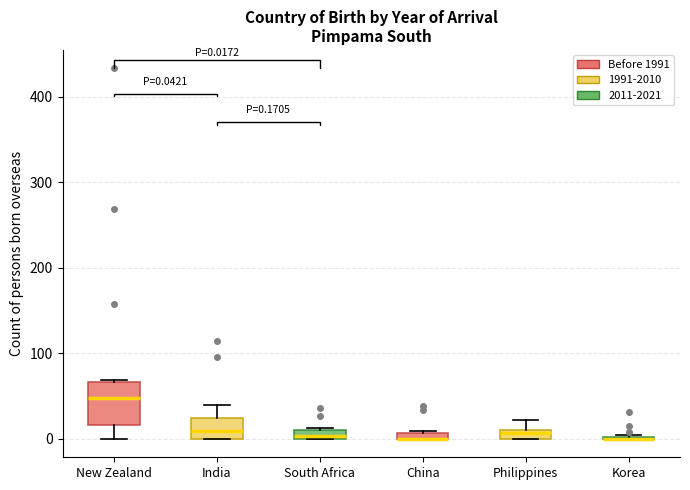

Which box is the tallest, from its lower edge to its upper edge?

New Zealand